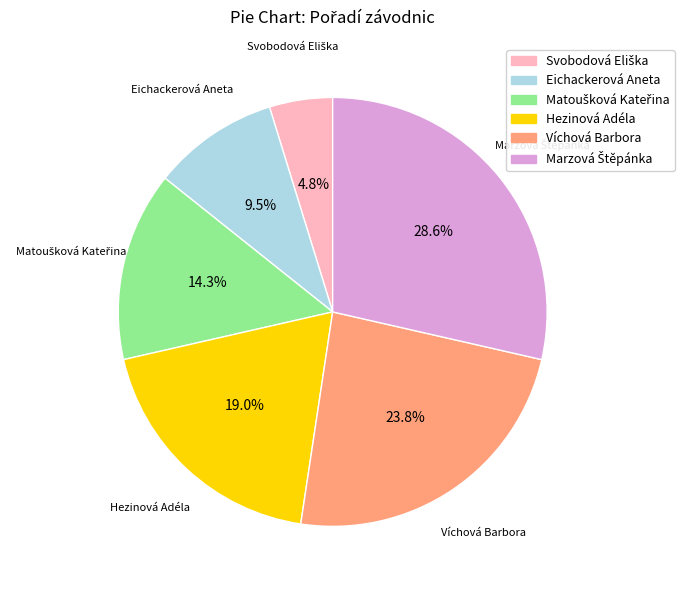

Between Hezinová Adéla and Víchová Barbora, which is larger?

Víchová Barbora